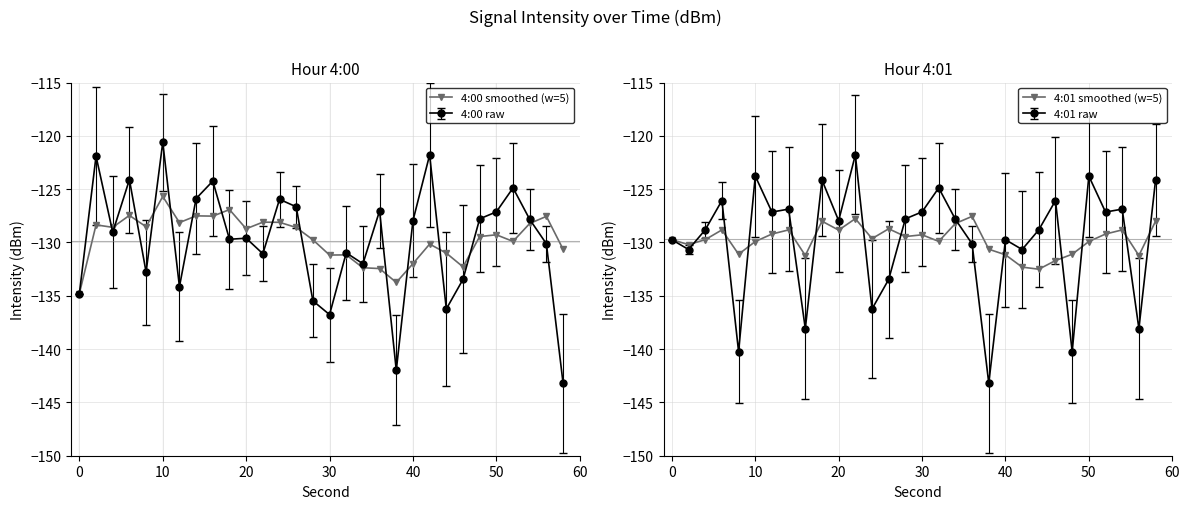

What is the average value of the 4:00 smoothed (w=5) series?

-129.6